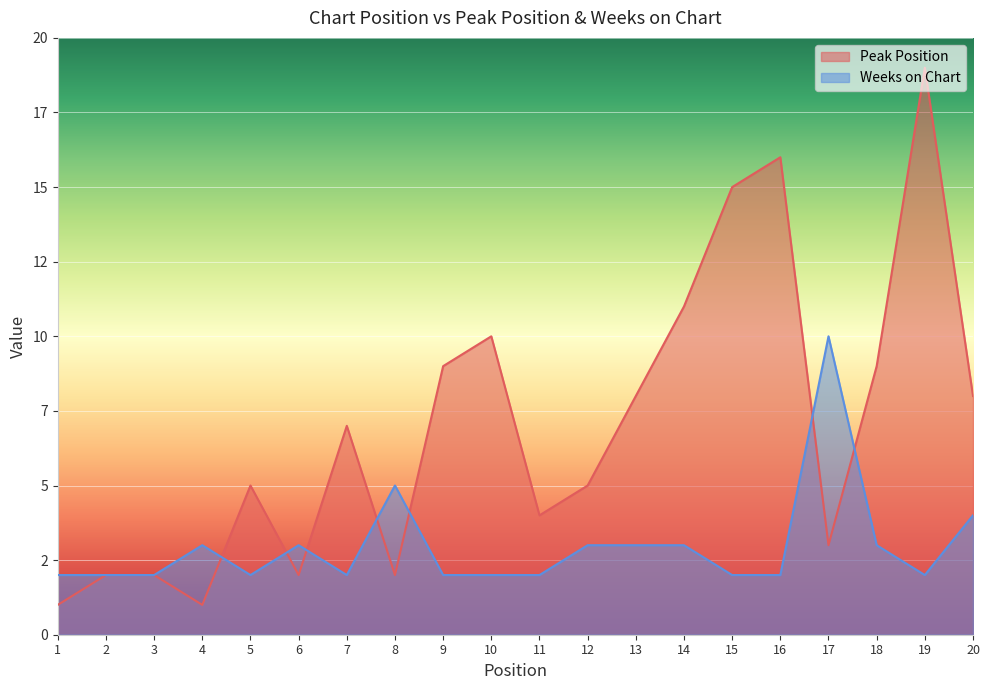

What is the difference between the highest and lowest values at 6?

1